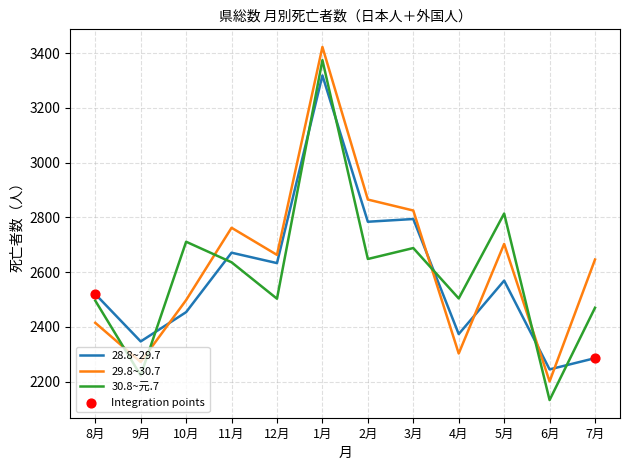

At how many categories does at least one series exceed 2427?

10